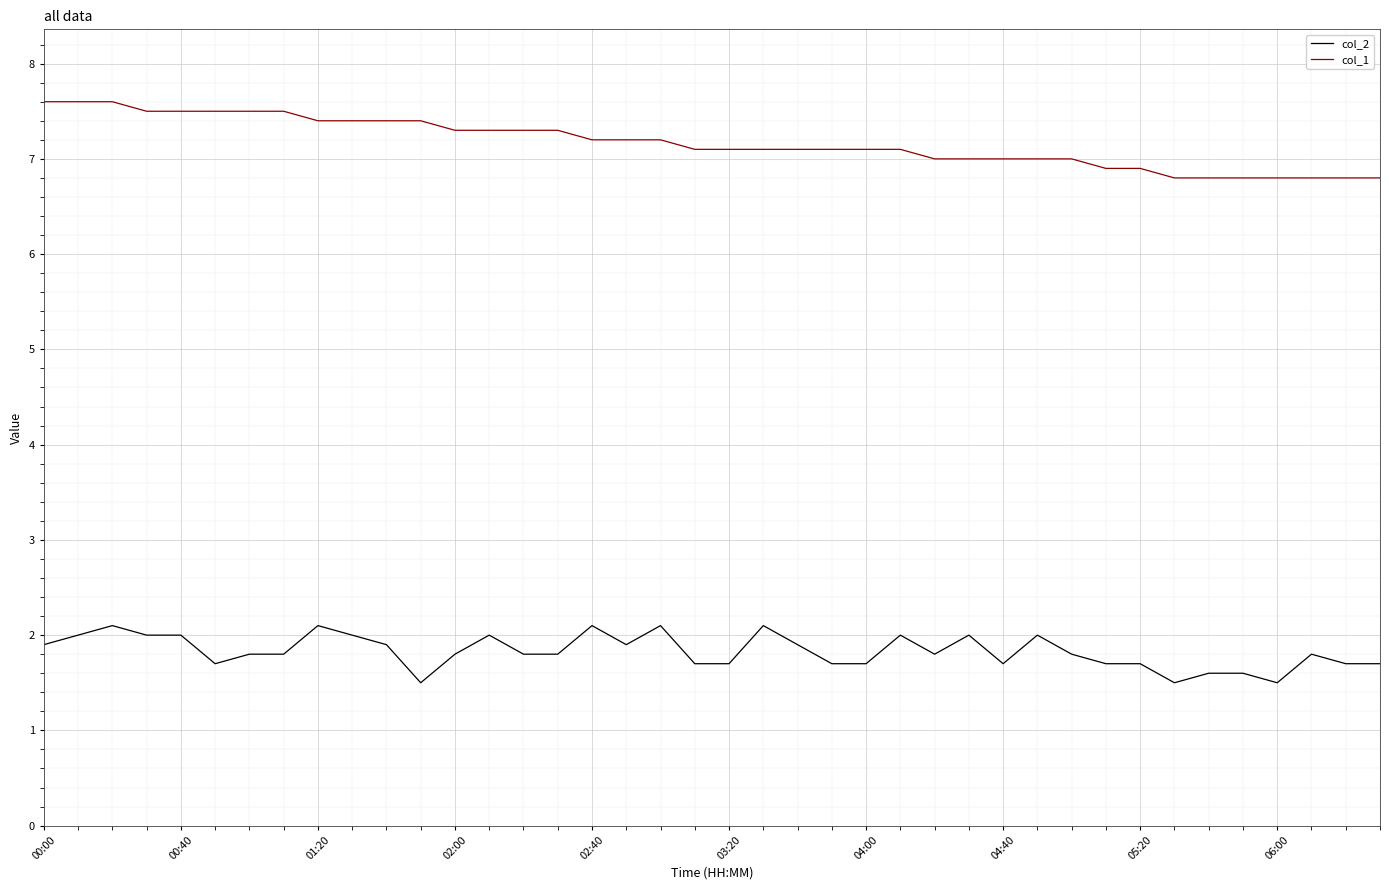

True or false: col_1 and col_2 cross at least once.

False